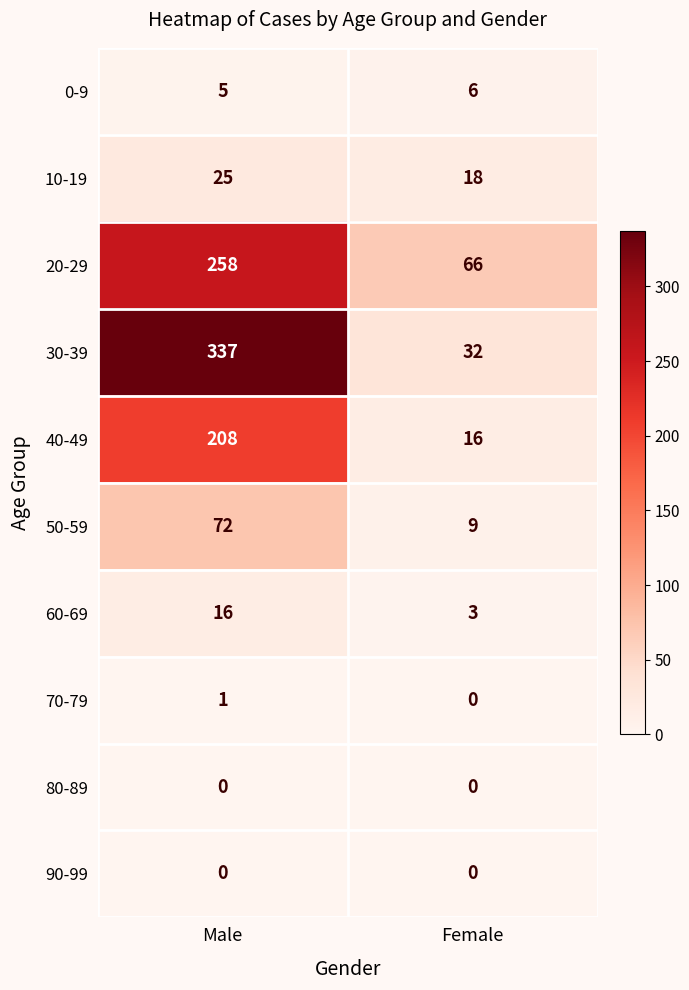

How many data points does each series have?

2